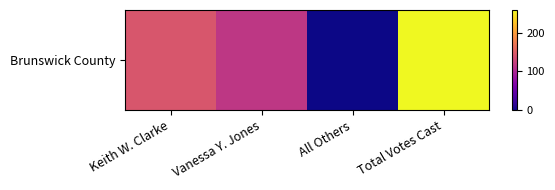

How many values are below 143?

2